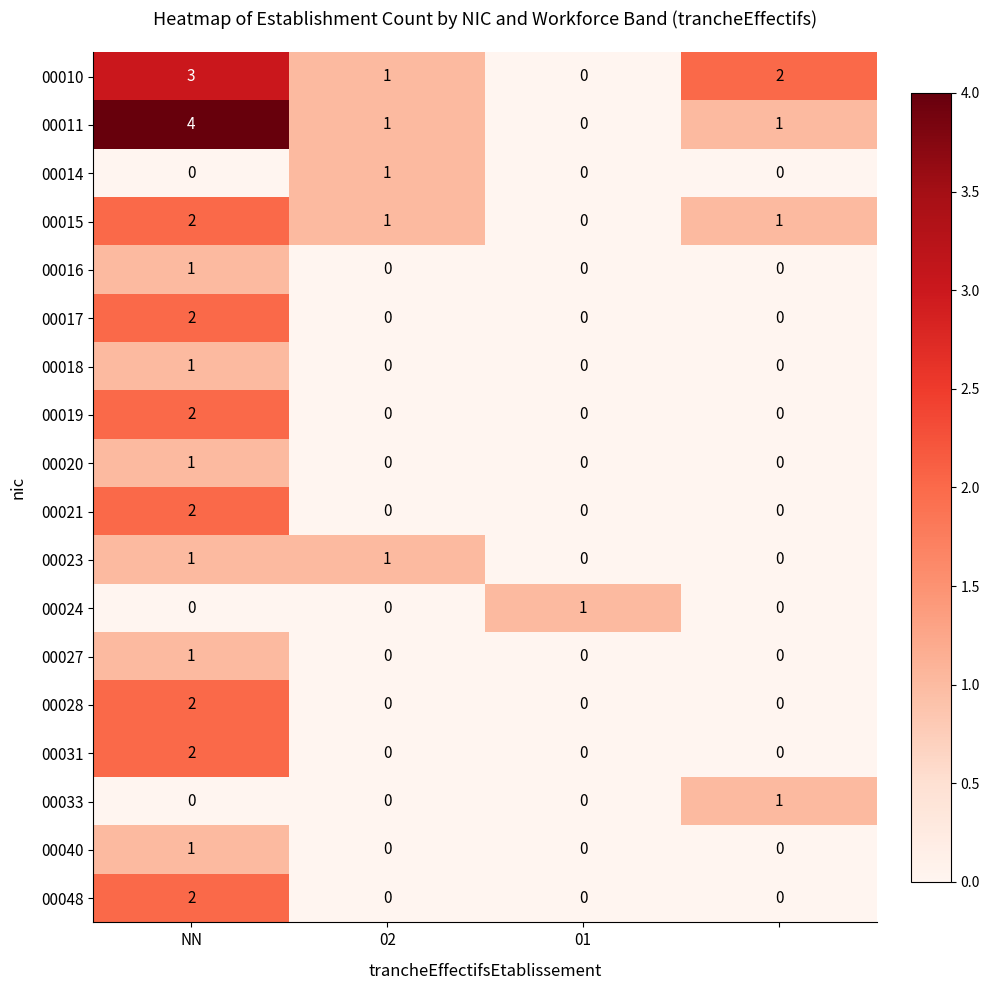

How many 00014 values are between 0 and 1?

4